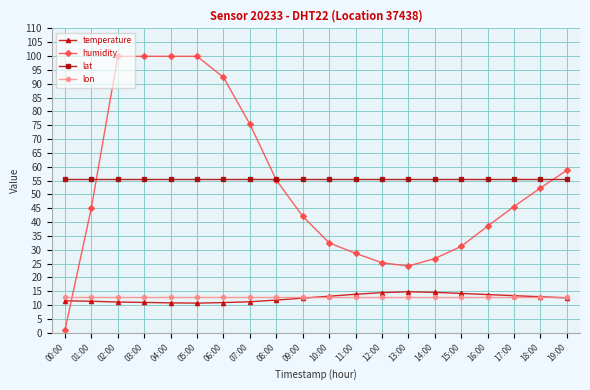

How many data points does each series have?

20